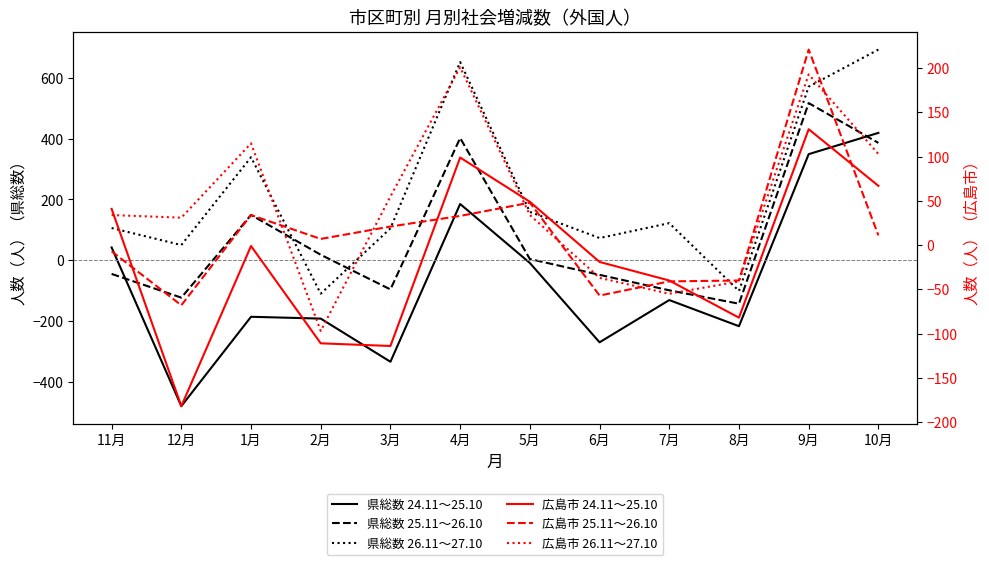

What is the highest value of the 県総数 25.11～26.10 series?

517